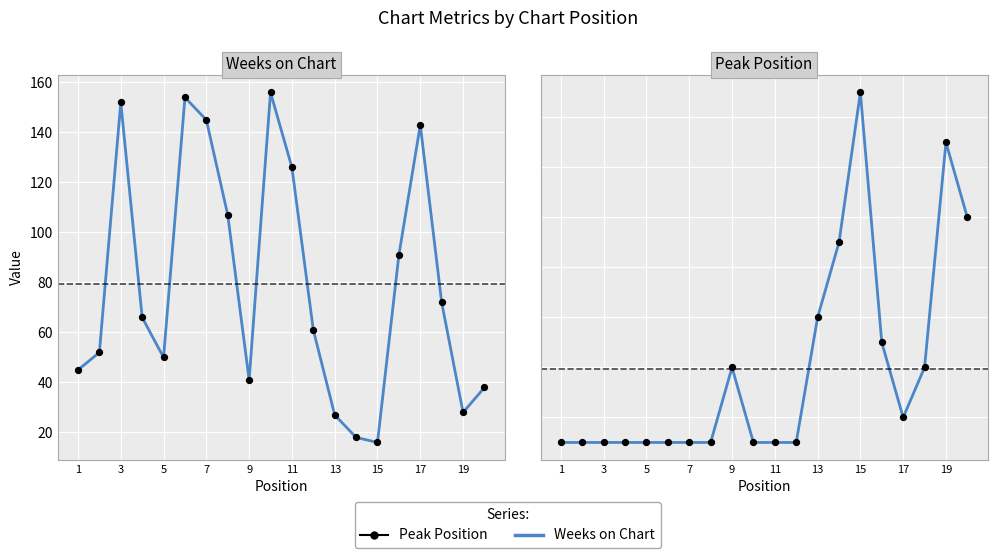

Which series contains the lowest Y value?

Peak Position